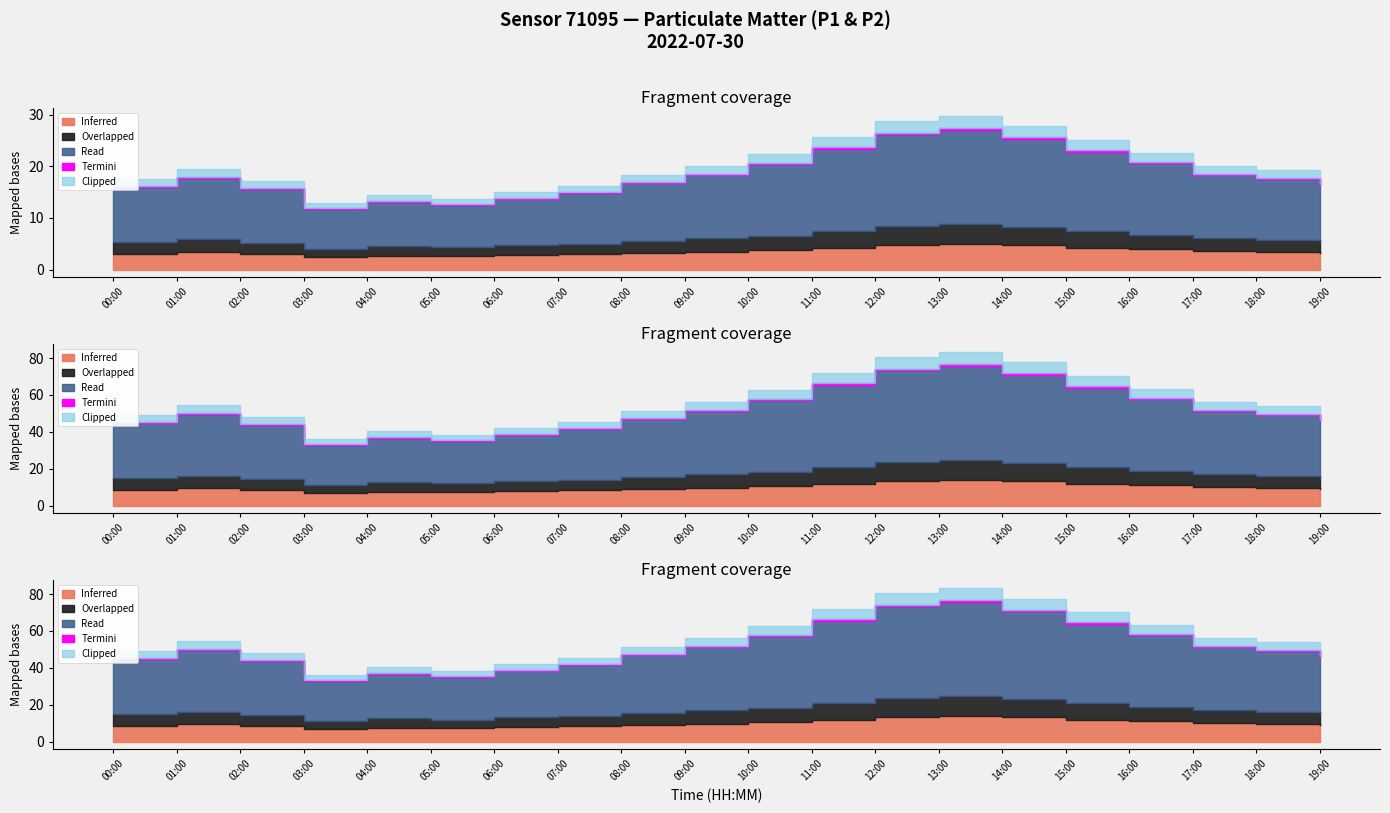

What is the minimum value shown in the chart?

4.0